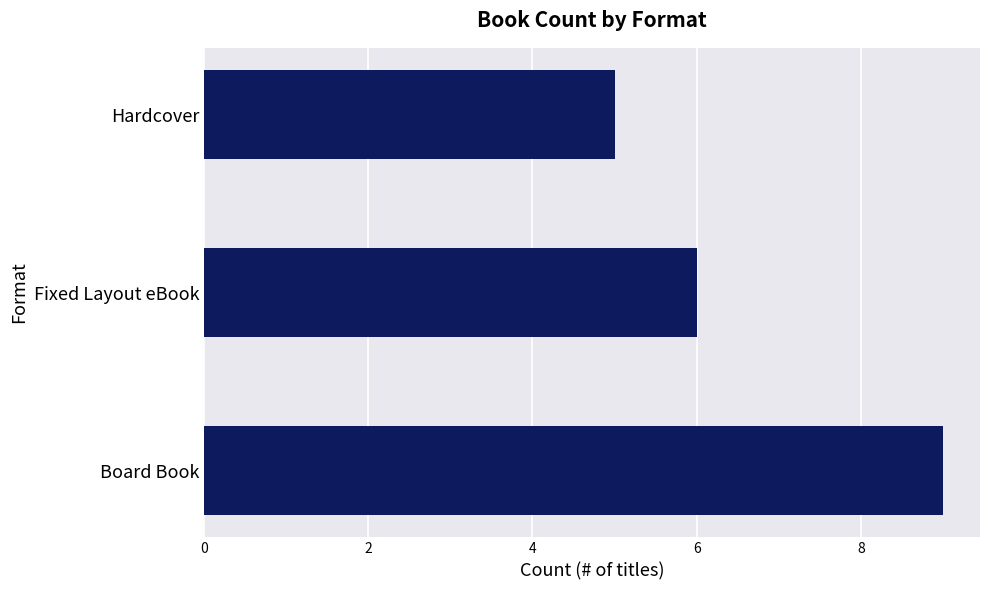

Is it true that the value at Fixed Layout eBook is 6?

True